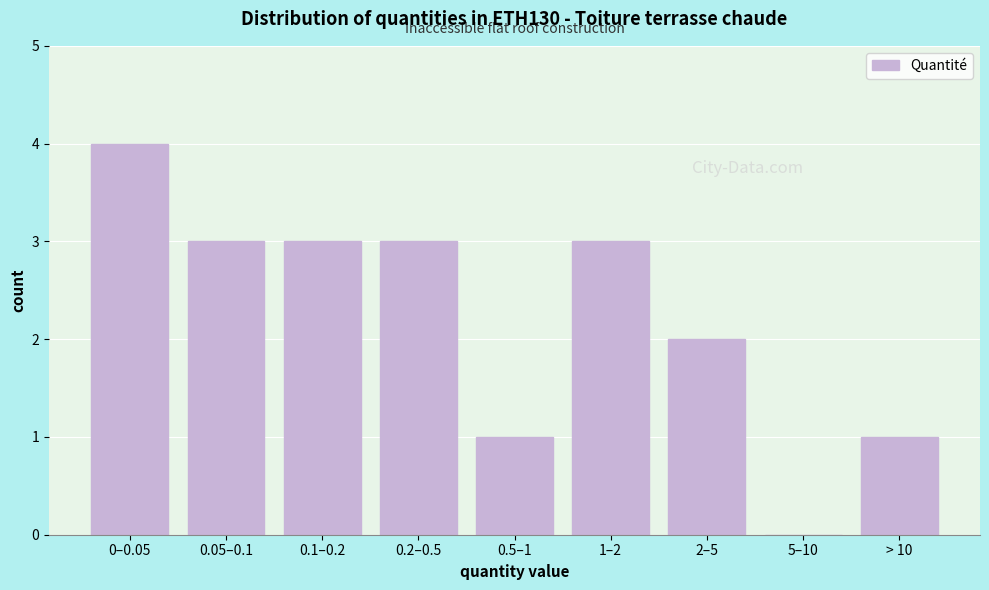

Reading right to left, transcribe all the data shown in this chart.

> 10=1	5–10=0	2–5=2	1–2=3	0.5–1=1	0.2–0.5=3	0.1–0.2=3	0.05–0.1=3	0–0.05=4